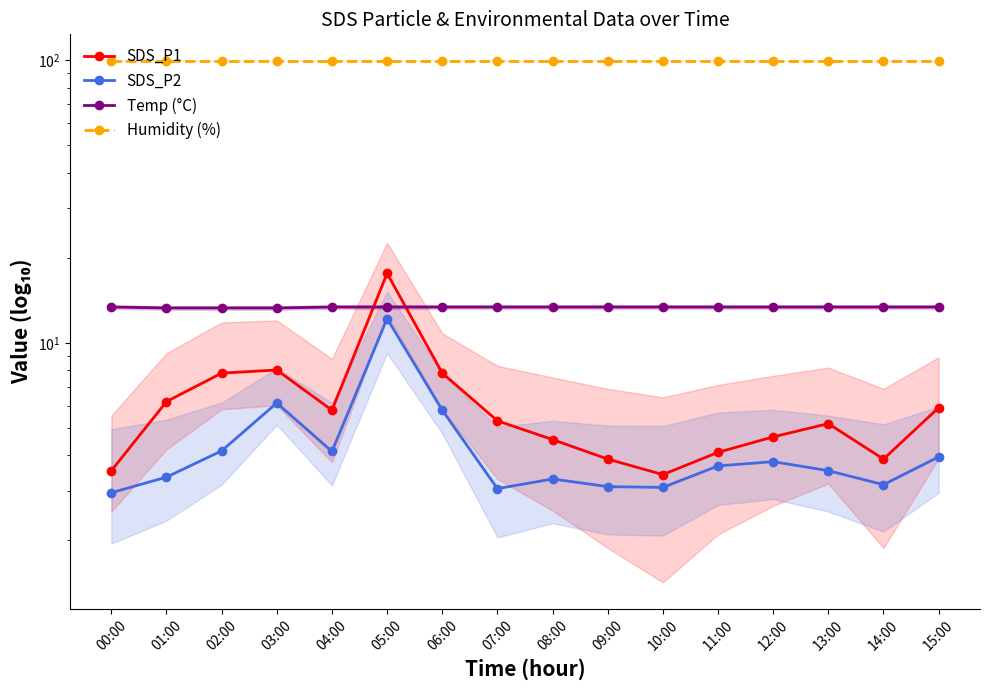

What is the lowest value of the Humidity (%) series?

99.9